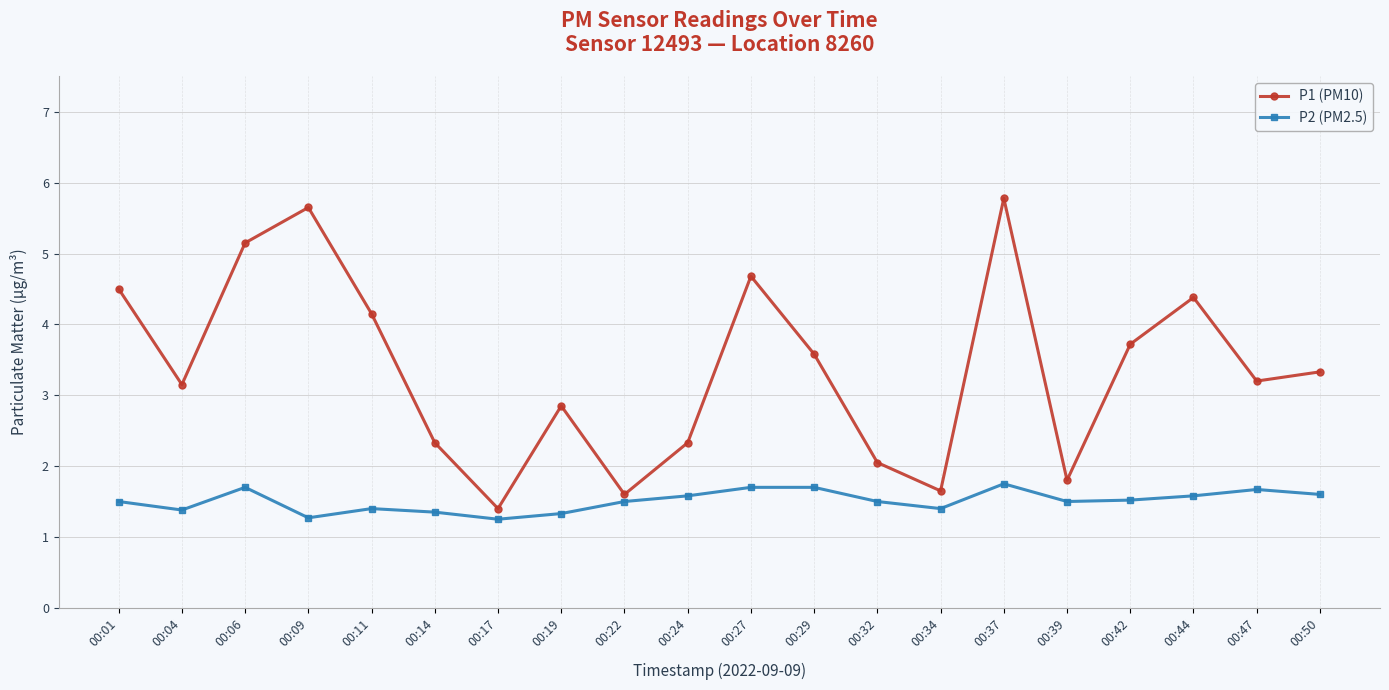

At which category does the chart reach its peak across all series?

00:37